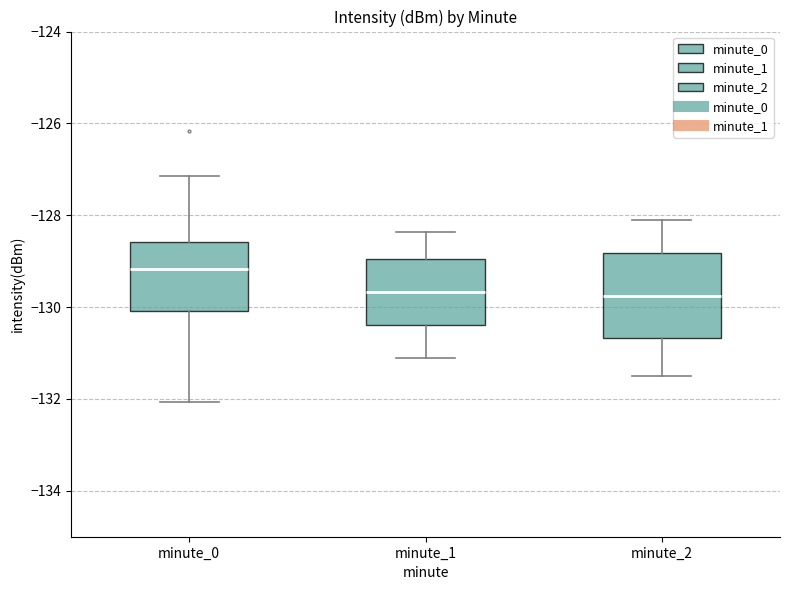

Which box is the tallest, from its lower edge to its upper edge?

minute_2